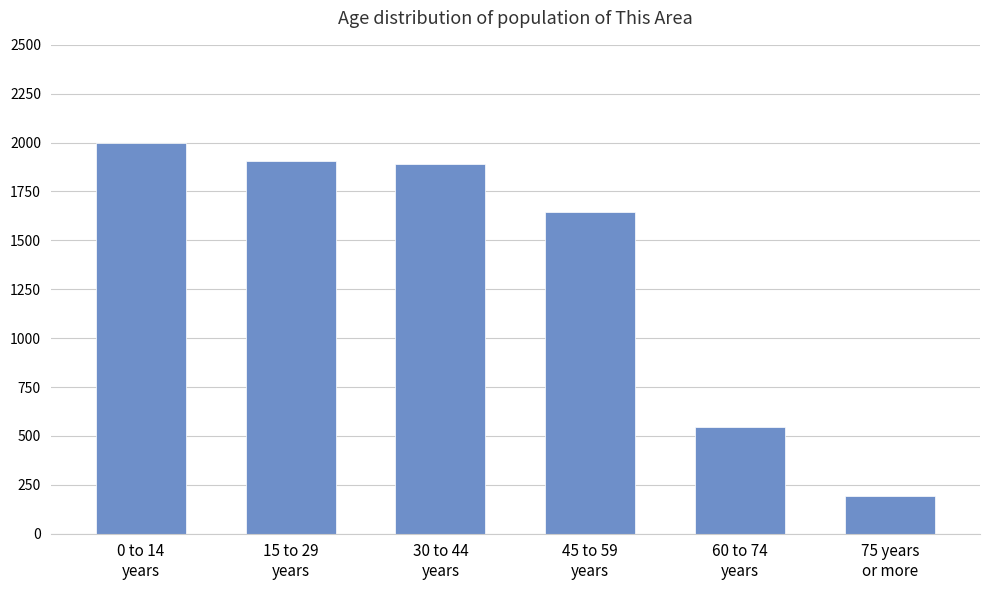

Reading left to right, extract all data points from this chart.

0 to 14
years=2000	15 to 29
years=1906	30 to 44
years=1892	45 to 59
years=1647	60 to 74
years=548	75 years
or more=195